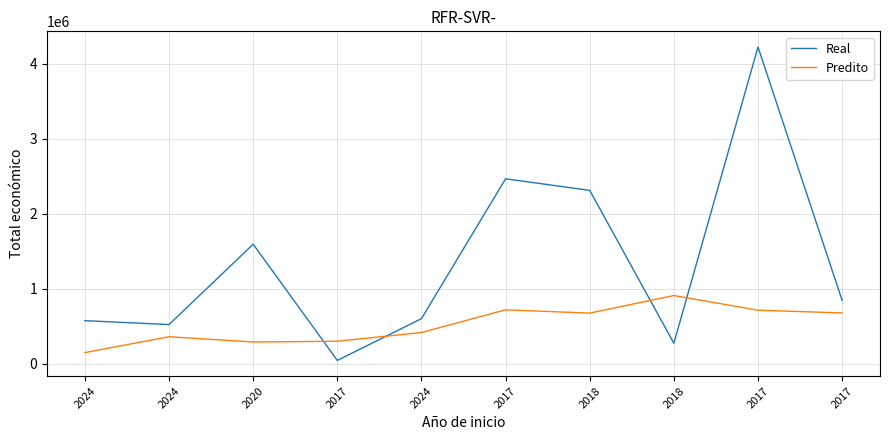

True or false: Predito and Real intersect in this chart.

True